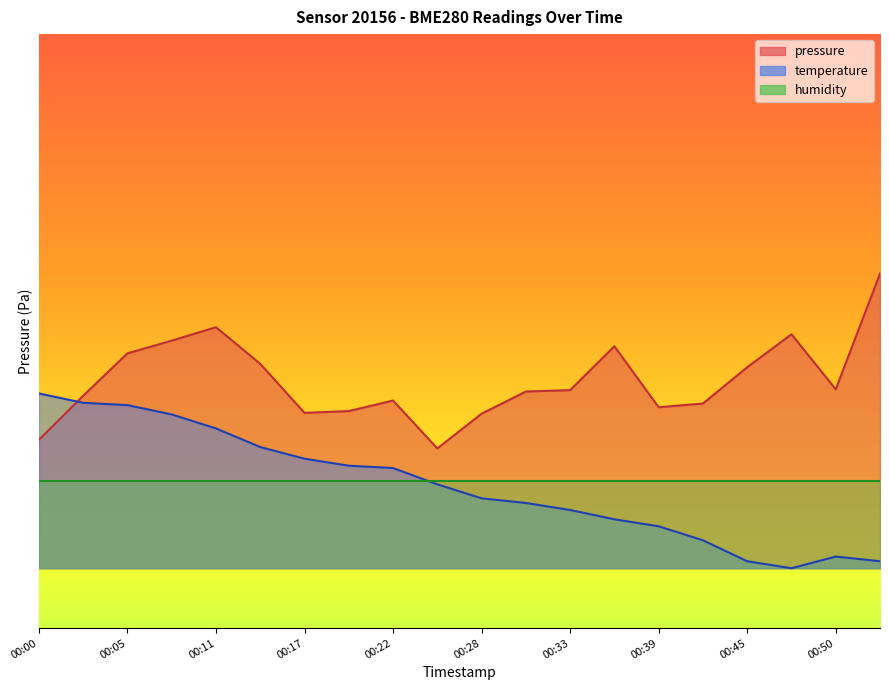

True or false: pressure and temperature cross at least once.

True